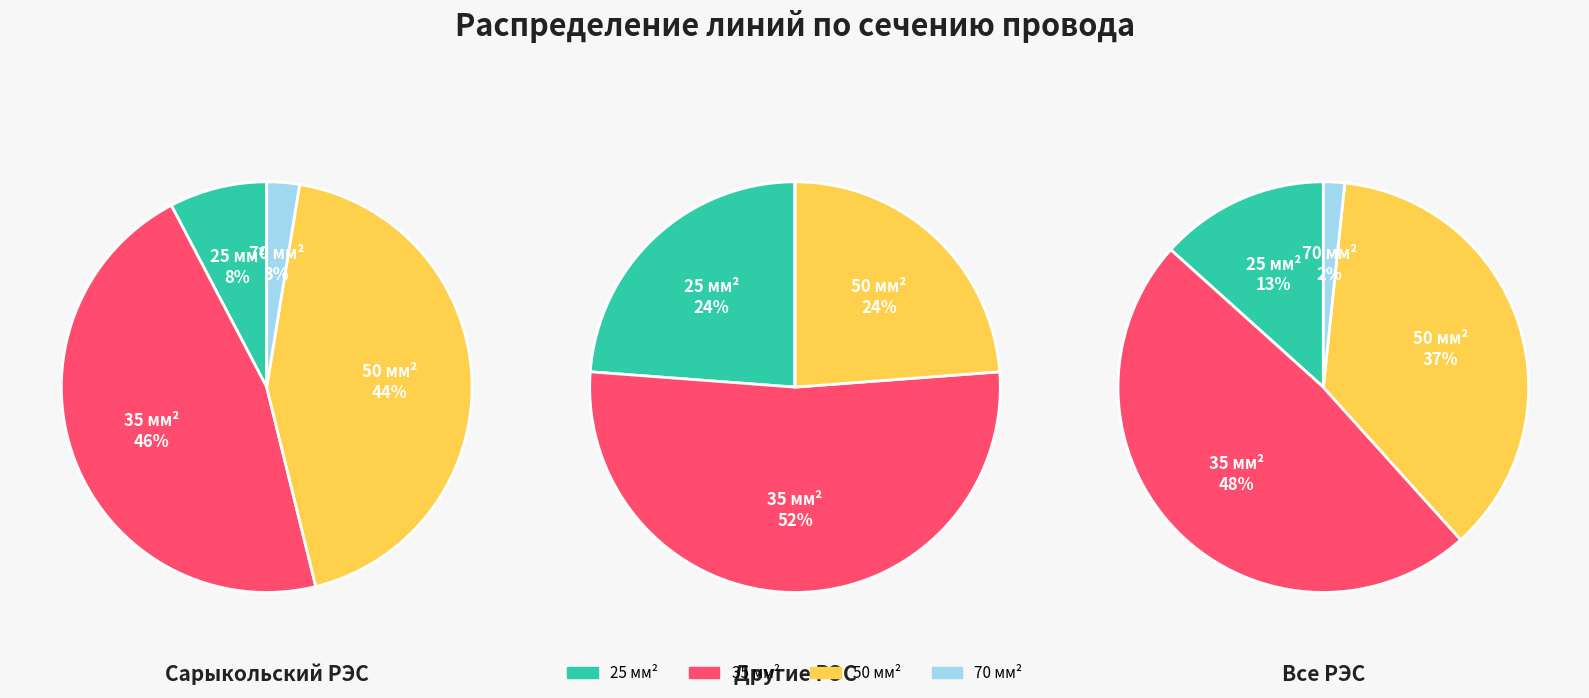

Which has a higher value, 35 or 70?

35